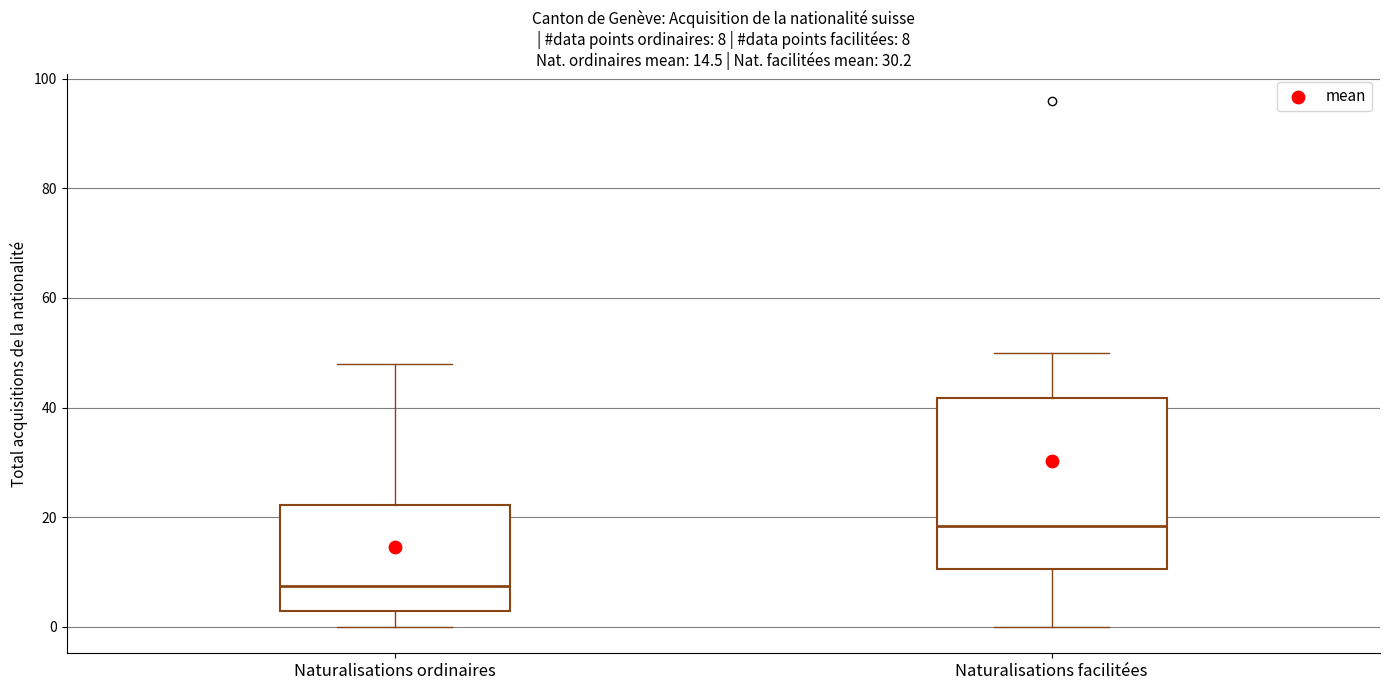

Comparing the boxes themselves (not the whiskers), which one is the tallest?

Naturalisations facilitées